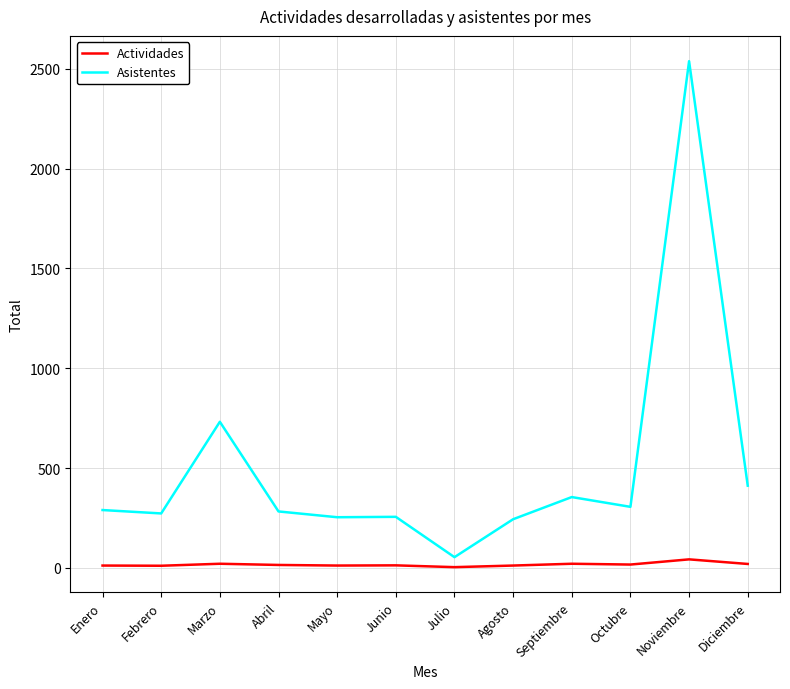

What is the highest value of the Asistentes series?

2538